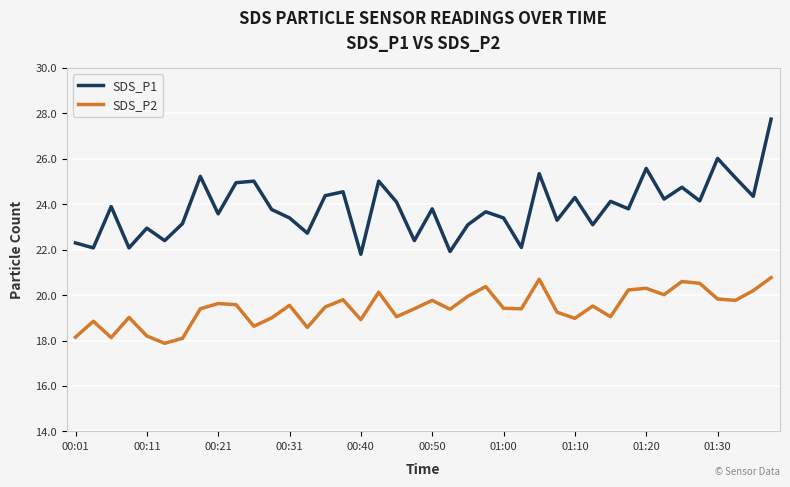

List the series in order of their peak value, highest first.

SDS_P1, SDS_P2